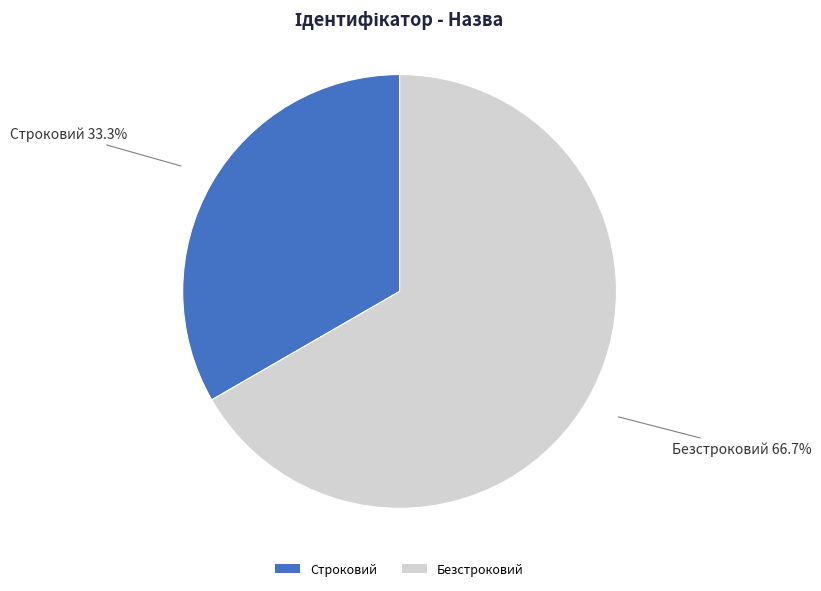

How much of the chart is everything except Строковий?

66.7%